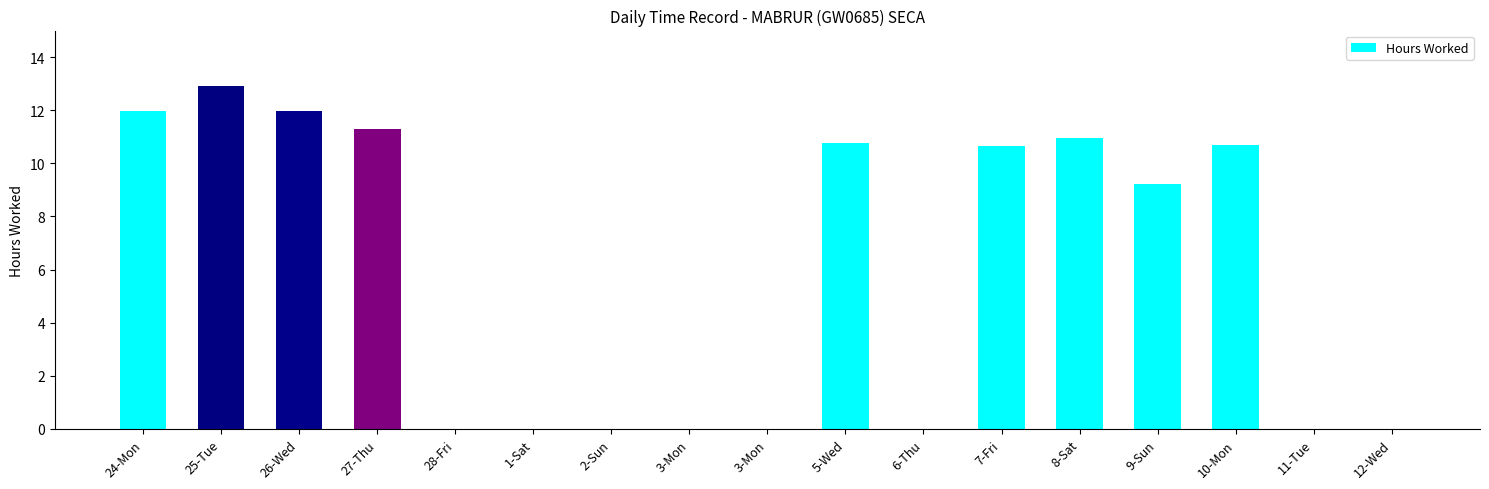

List the labels in order of value, smallest first.

28-Fri, 1-Sat, 2-Sun, 3-Mon, 3-Mon, 6-Thu, 11-Tue, 12-Wed, 9-Sun, 7-Fri, 10-Mon, 5-Wed, 8-Sat, 27-Thu, 26-Wed, 24-Mon, 25-Tue